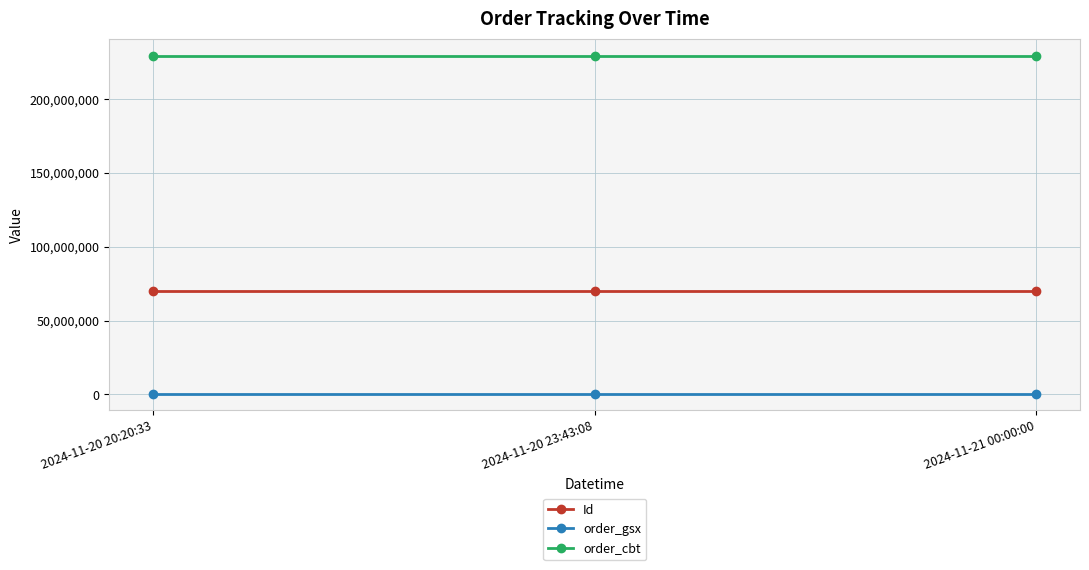

What is the highest value of the order_gsx series?

581105